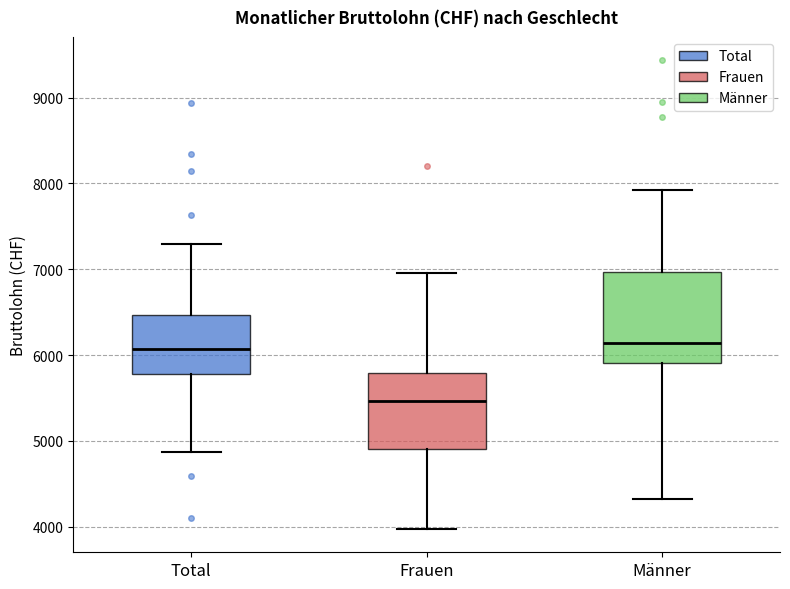

Reading left to right, read every box against the y-axis: the position of its median line, the range the box covers, and the ends of its whiskers. The values are not printed on the chart, so give them approximately, as read against the axis.

Total: median 6100, box 5800 to 6500, whiskers 4900 to 7300
Frauen: median 5500, box 4900 to 5800, whiskers 4000 to 7000
Männer: median 6100, box 5900 to 7000, whiskers 4300 to 7900